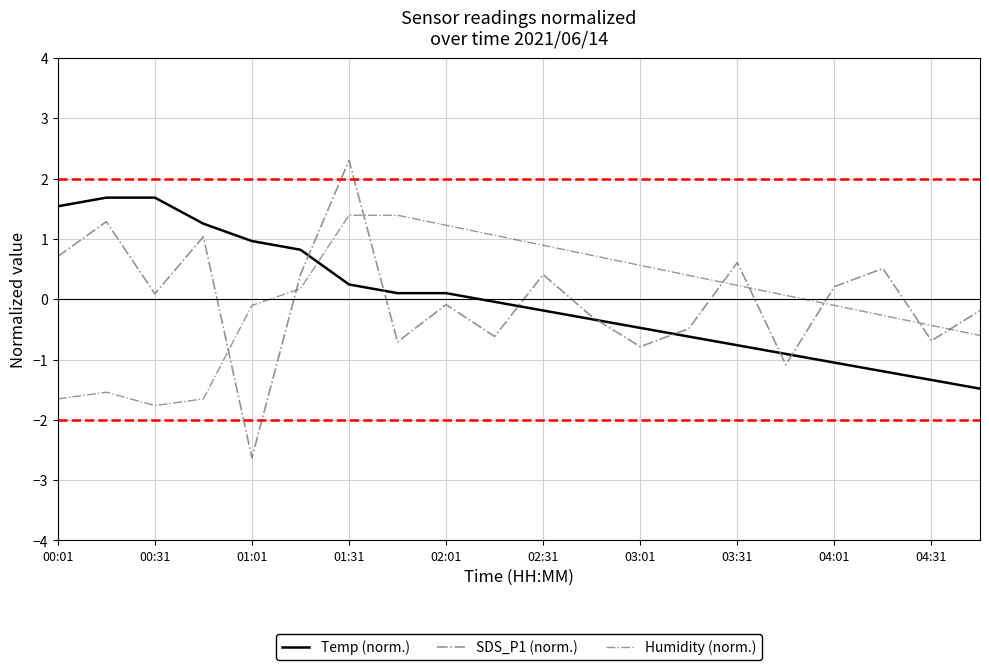

What is the value of the SDS_P1 (norm.) point at the 10th from the left?

-0.6